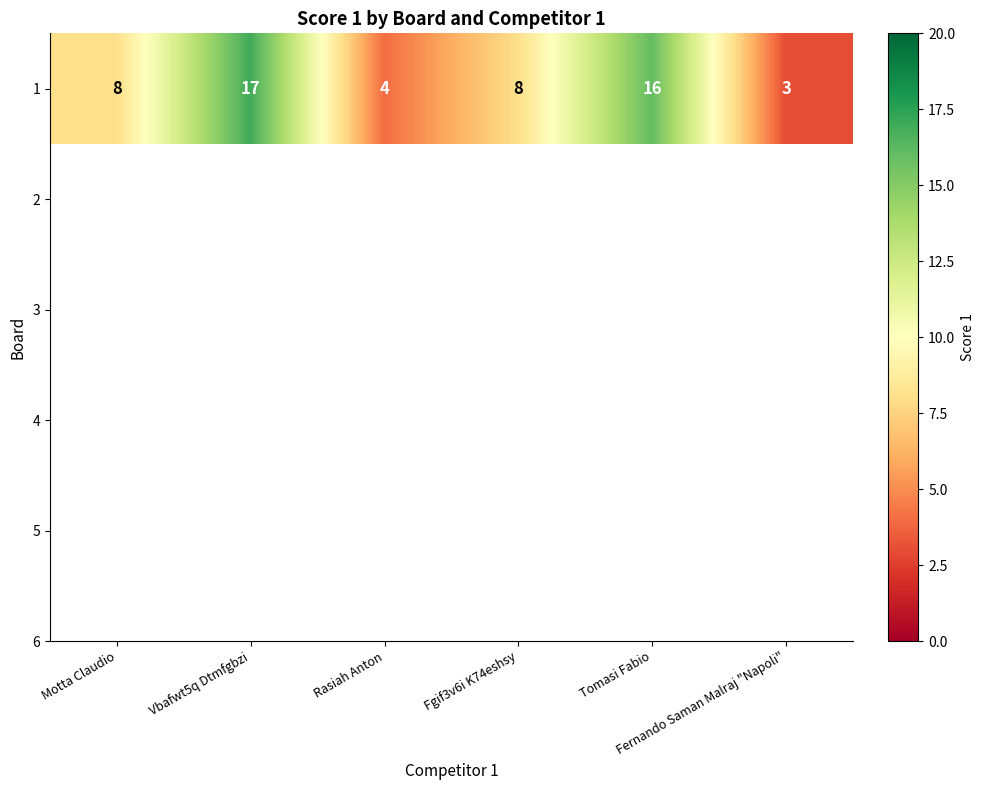

Reading right to left, what are all the values shown in this chart?

3	16	8	4	17	8